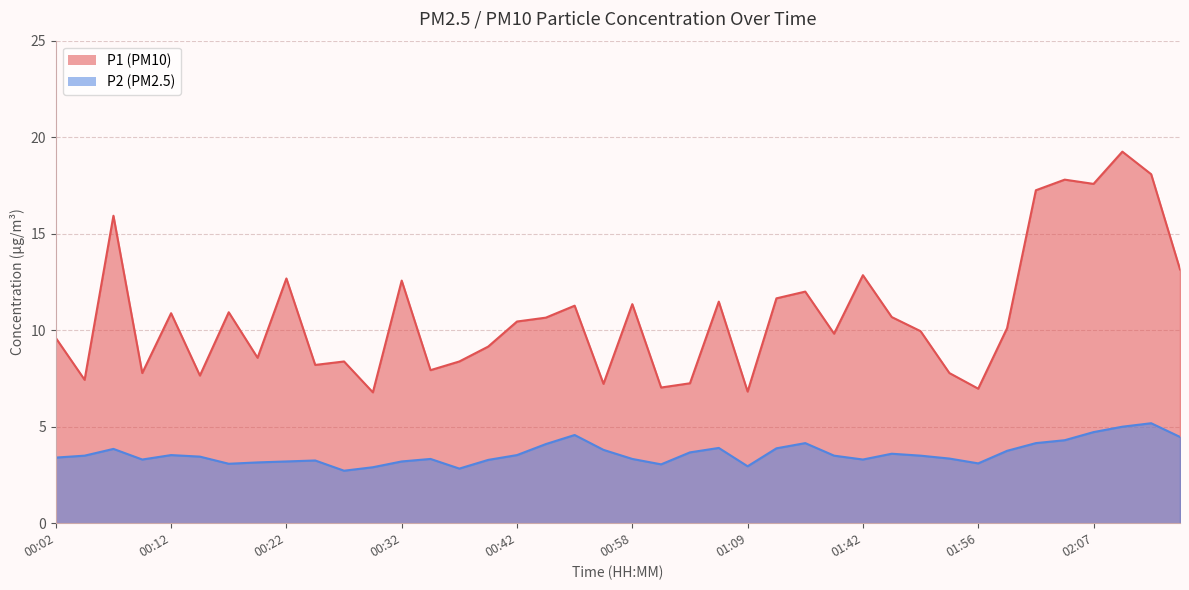

Which series has the largest total across all categories?

P1